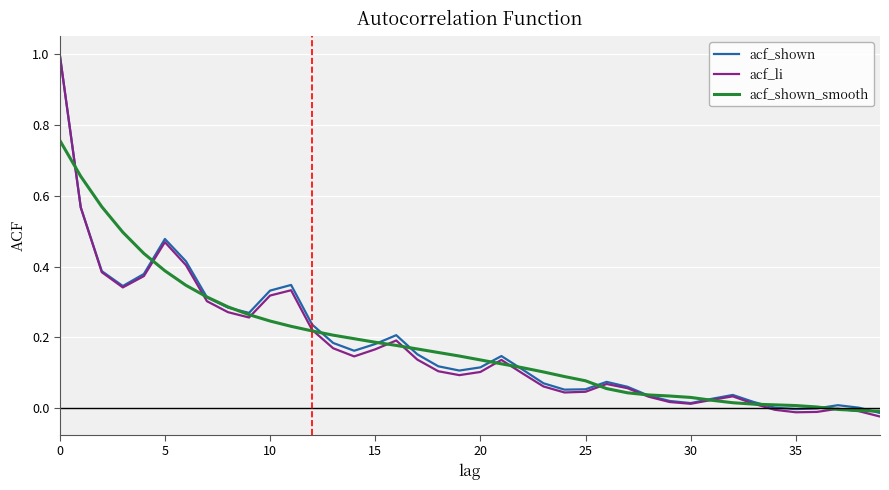

Which series has the largest range (max minus min)?

acf_li